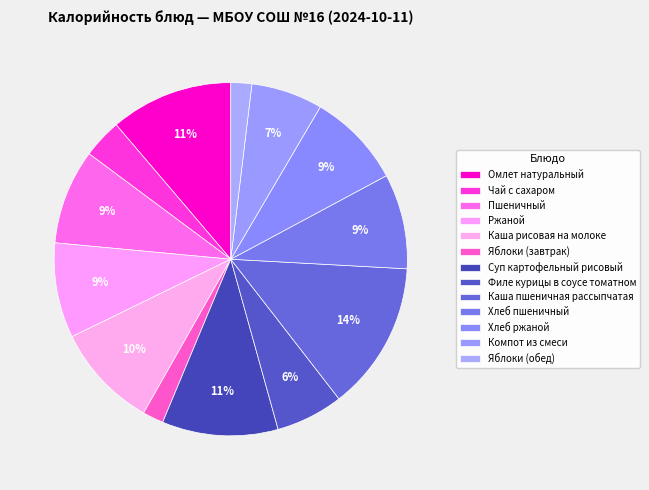

To the nearest percent, what is the combined percentage of Суп картофельный рисовый and Каша пшеничная рассыпчатая?

24%